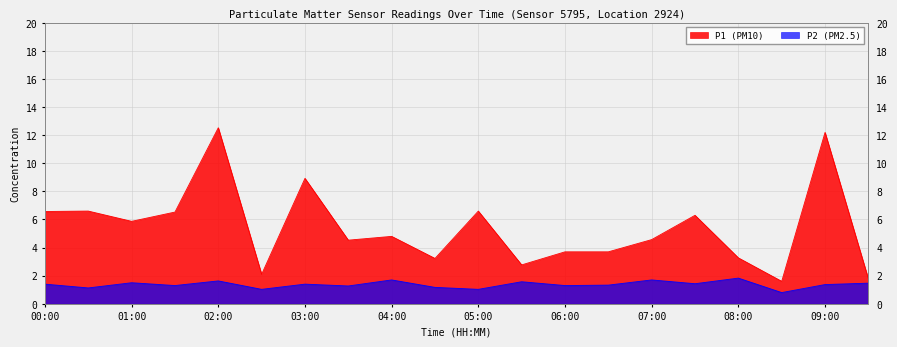

Between 09:30 and 09:00, which is larger?

09:00